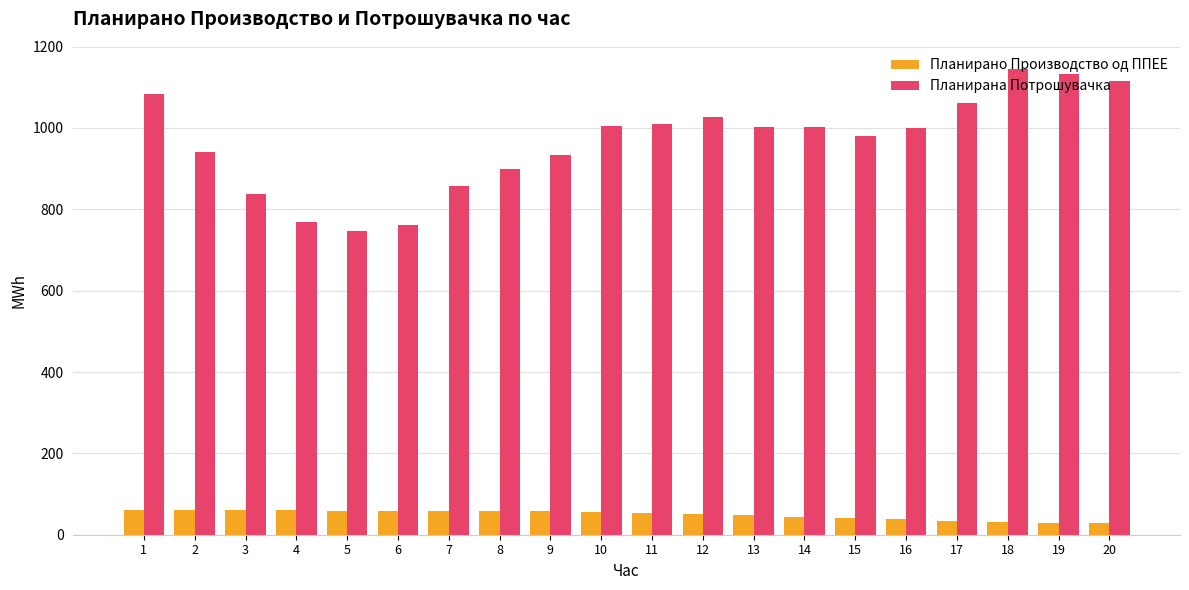

What are all the series names shown in the legend?

Планирано Производство од ППЕЕ, Планирана Потрошувачка